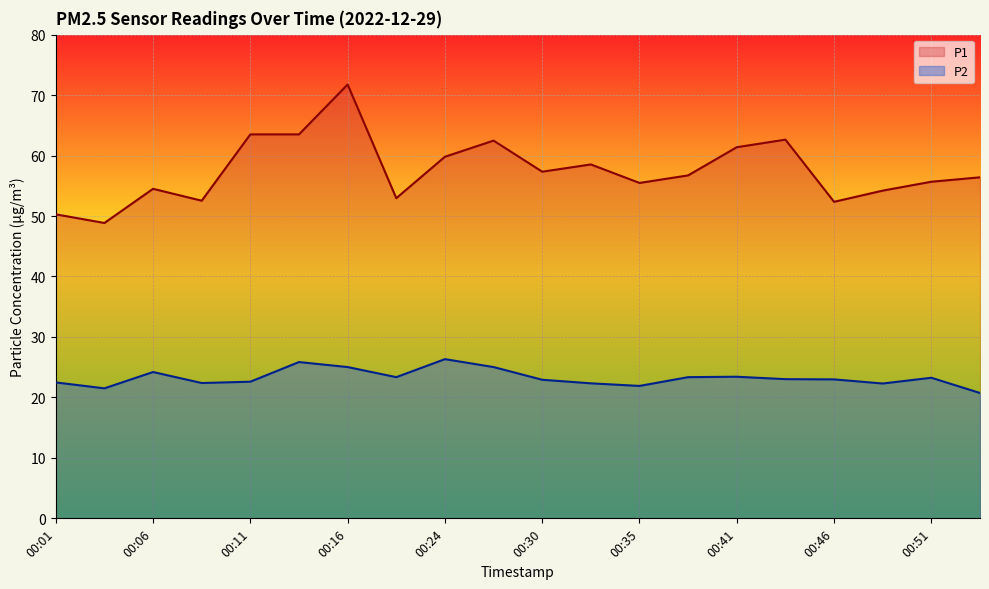

Count the number of categories in the chart.

20